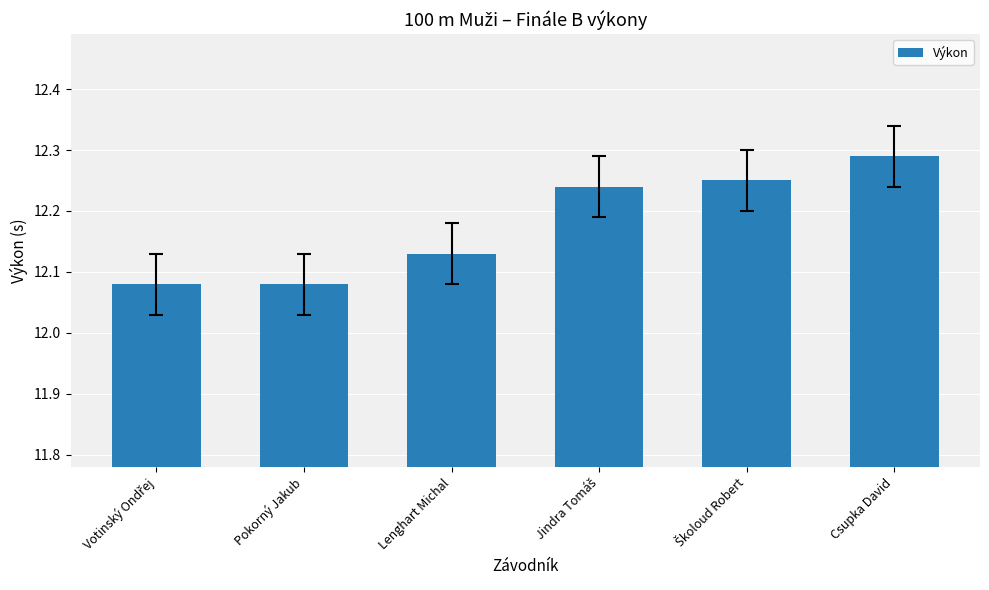

Does the chart contain stacked bars?

No